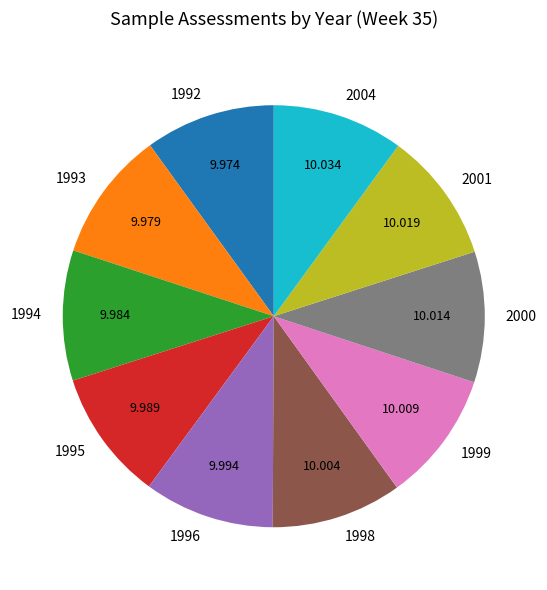

Combined, do 2004 and 1998 account for over 50%?

No